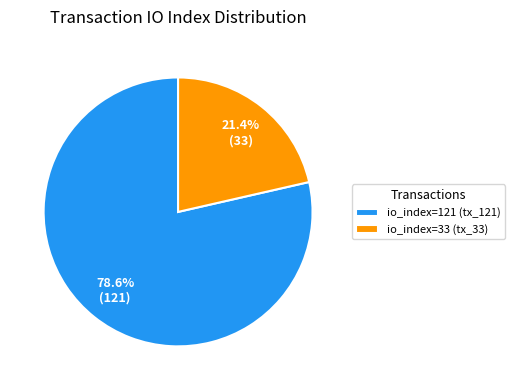

Does any single category account for the majority?

Yes